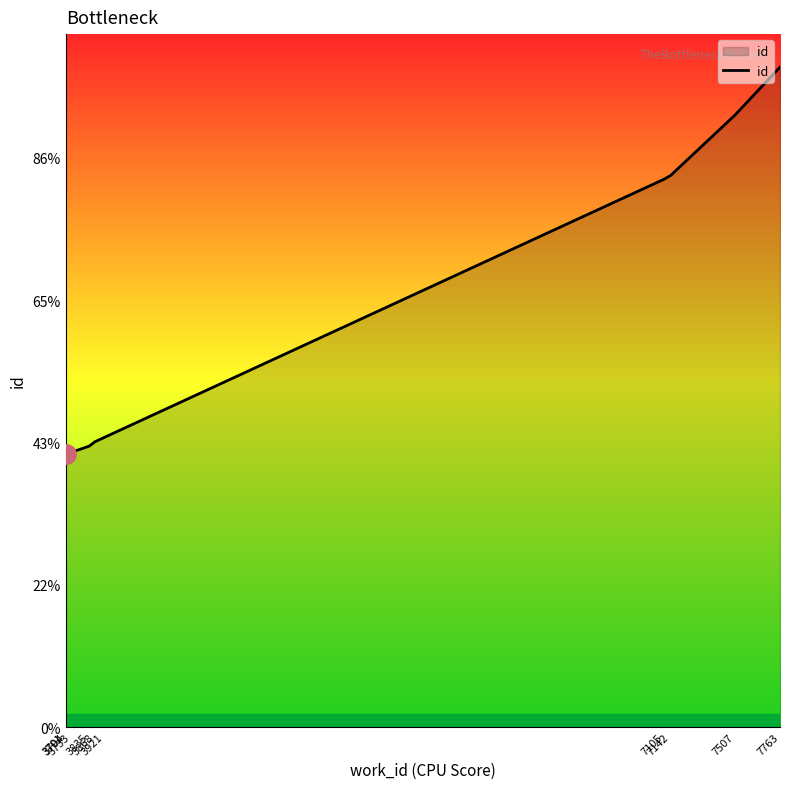

At which label does the data first exceed 10175?

7105